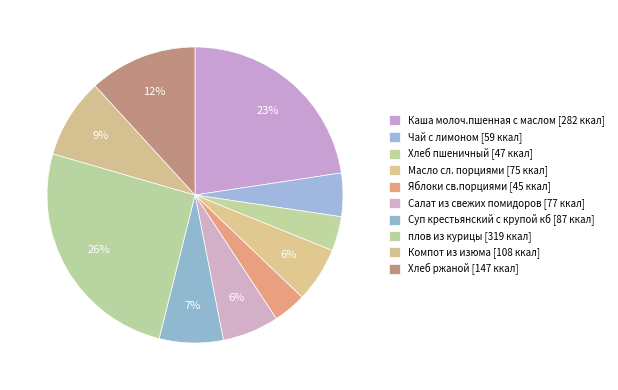

Count the number of slices in the pie.

10